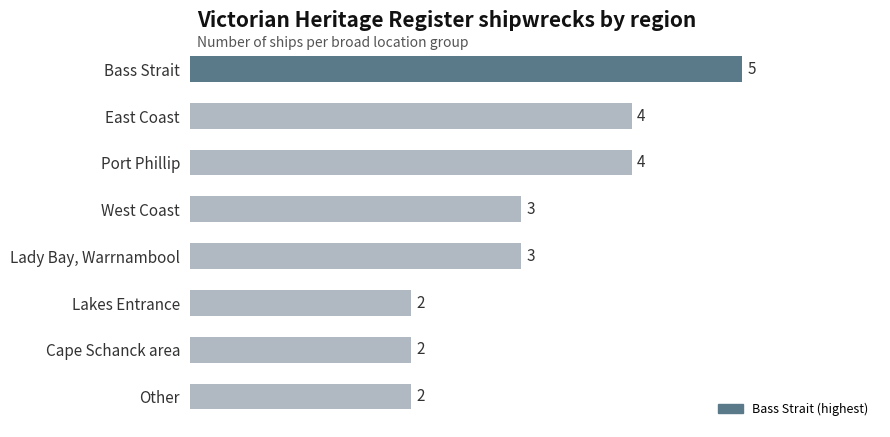

Which has a higher value, Lakes Entrance or East Coast?

East Coast